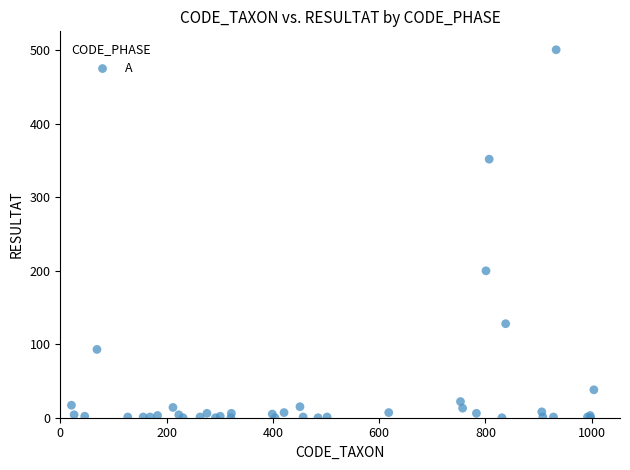

What Y value in the scatter plot is closest to 250?

200